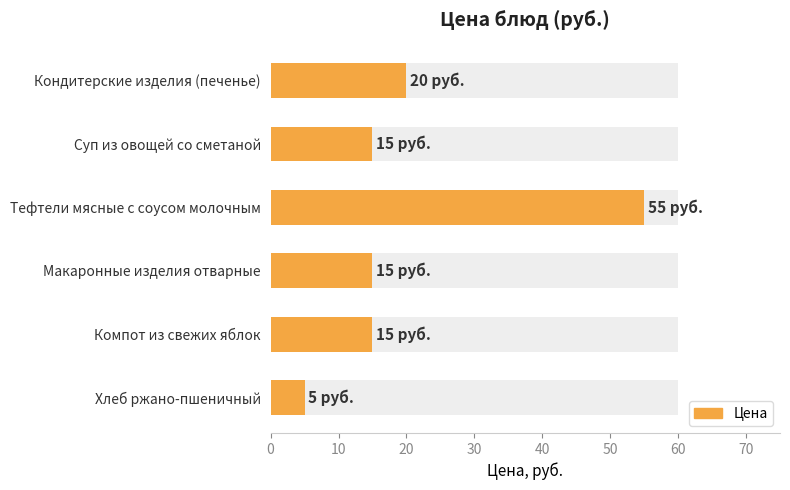

What is the value of the 5th bar from the left?

15